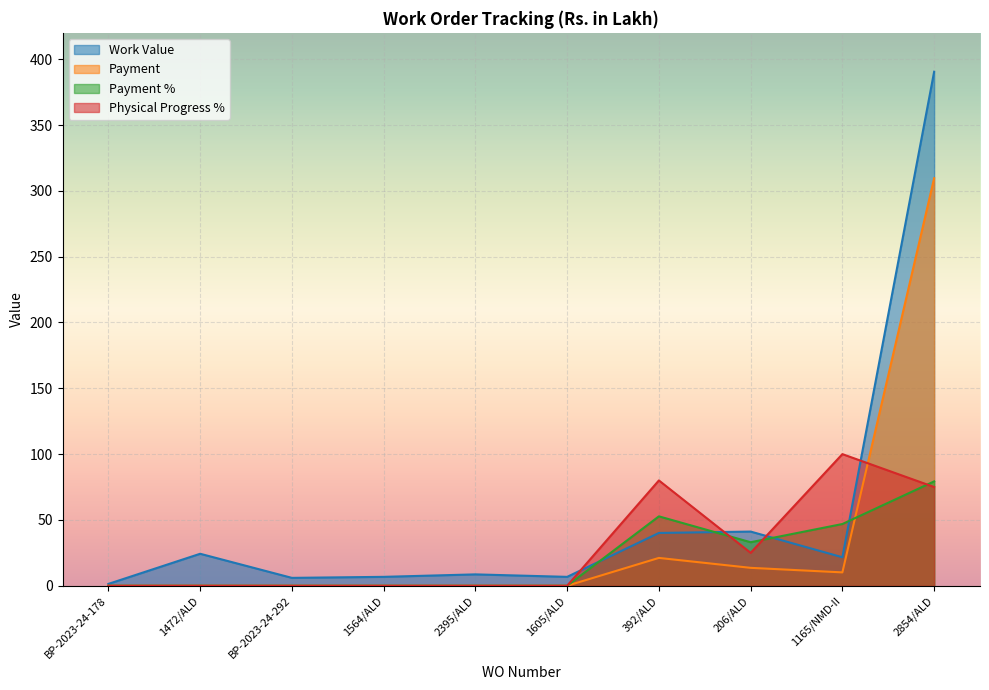

What are all the series names shown in the legend?

Work Value, Payment, Payment %, Physical Progress %